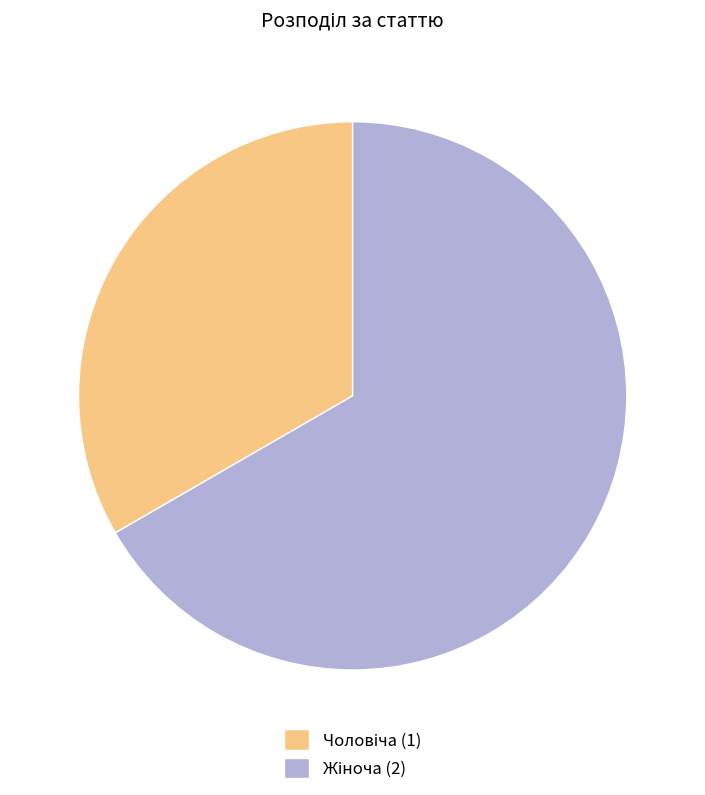

How many segments does this pie chart have?

2